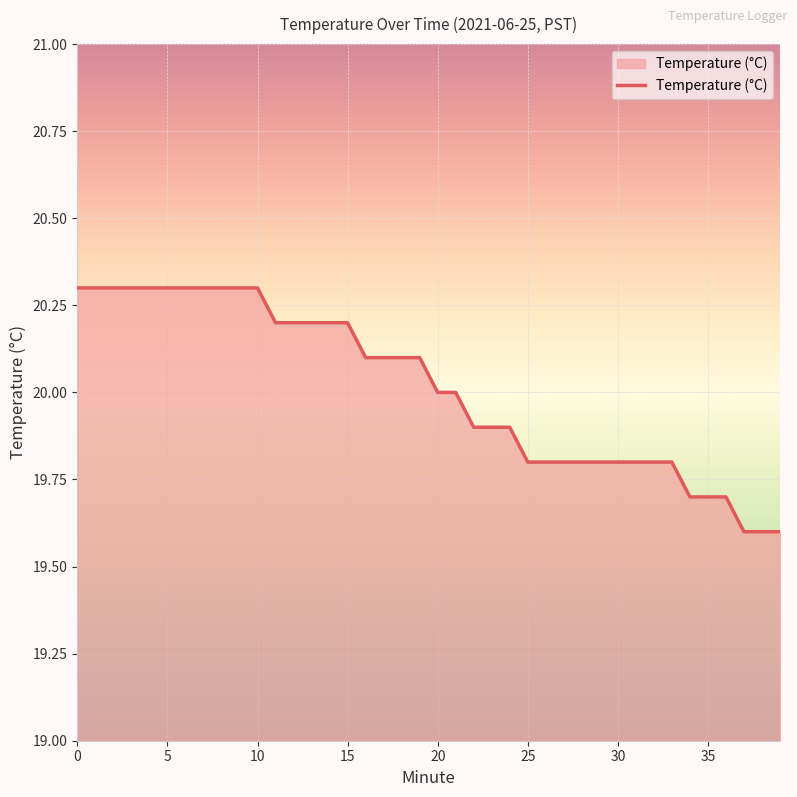

What is the difference between the maximum and minimum values?

0.7